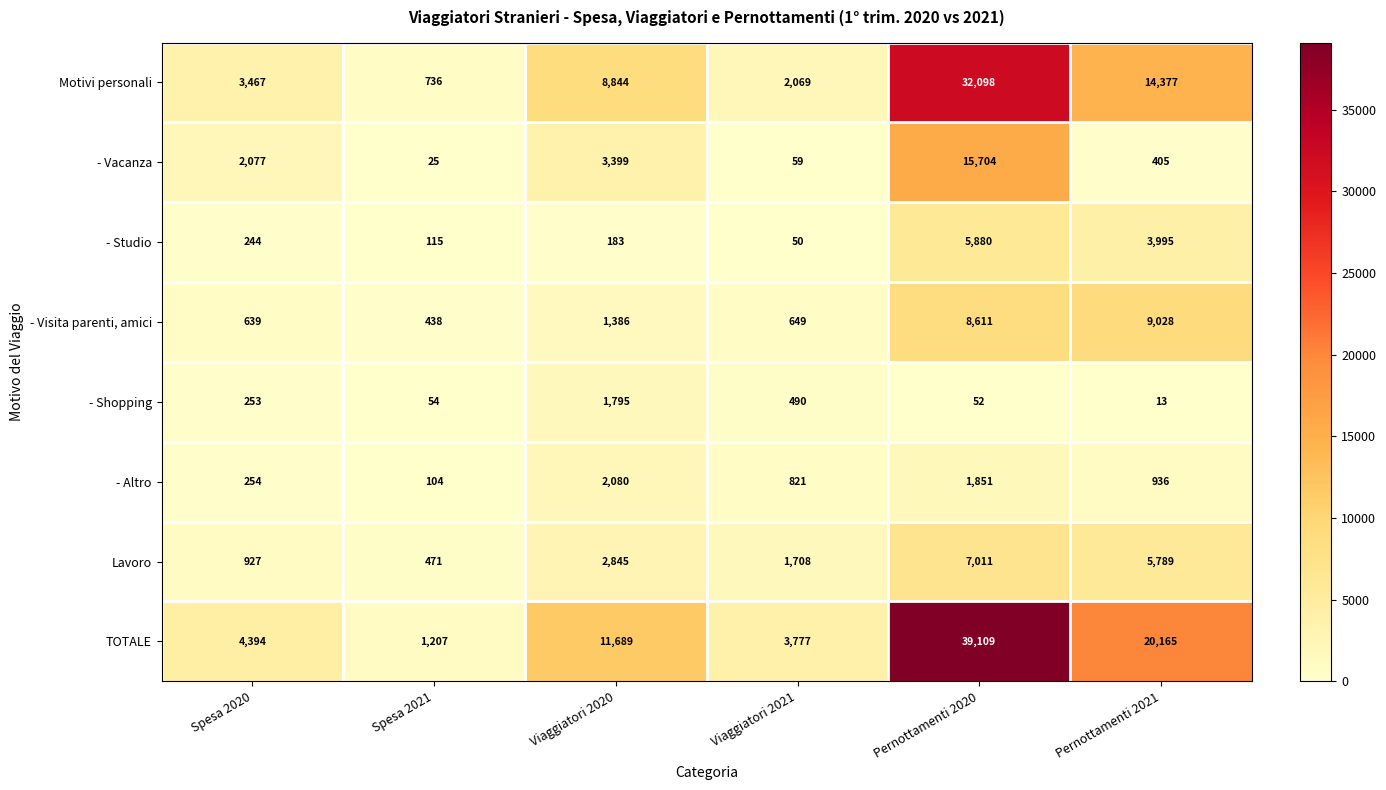

What is the minimum value shown in the chart?

13